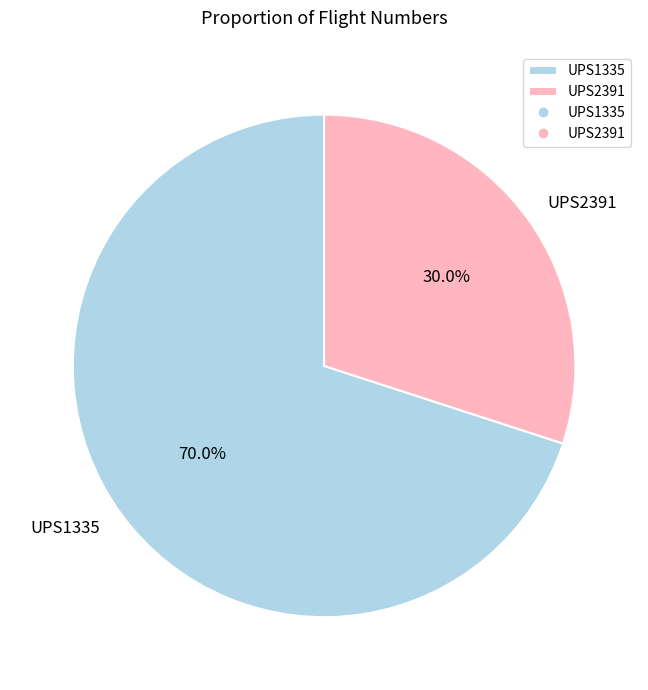

What is the total percentage of UPS1335 and UPS2391?

100.0%